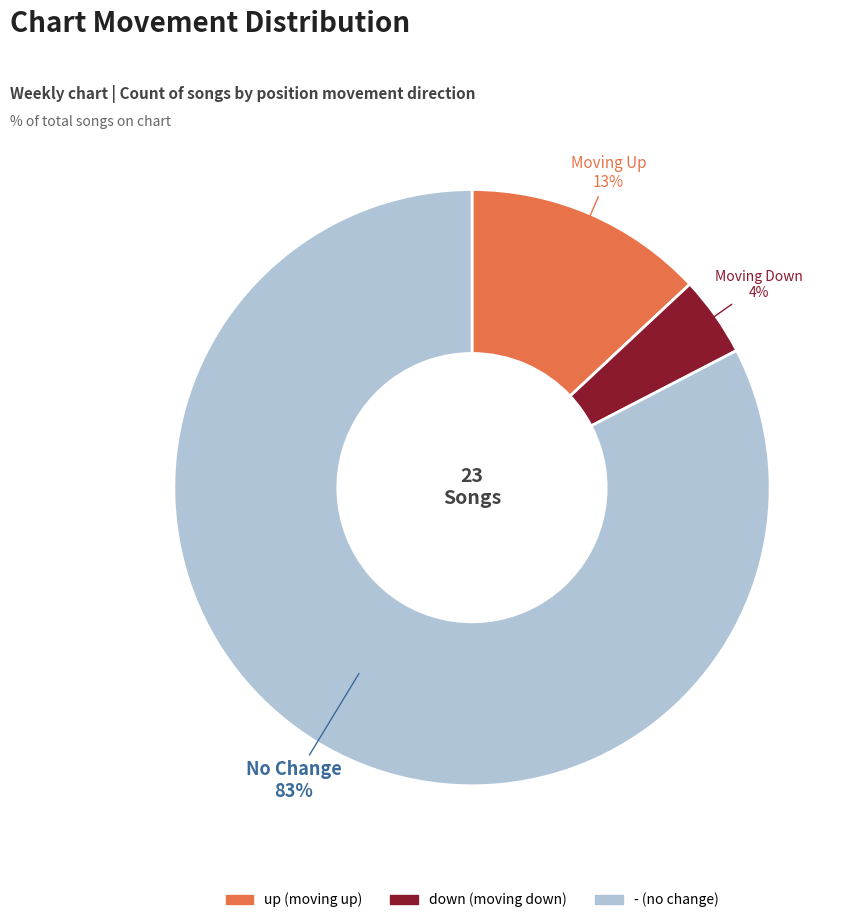

To the nearest percent, what is the difference between the up and - slice percentages?

70%